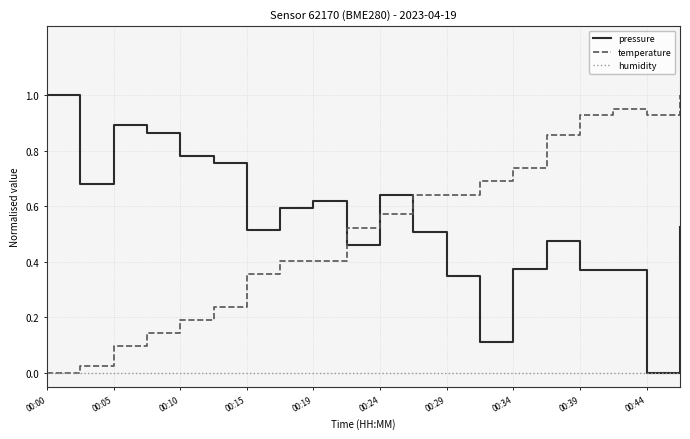

How many times do pressure and temperature cross each other?

3